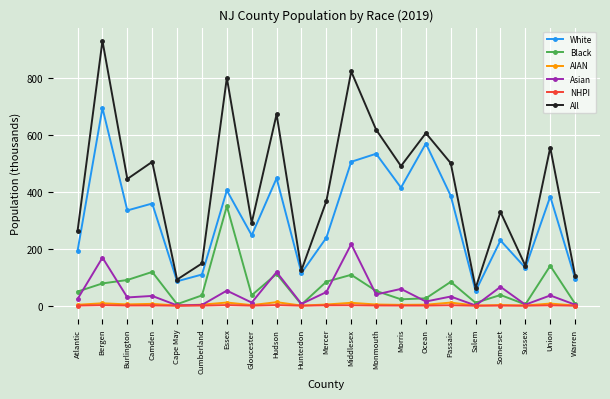

What is the greatest value displayed?

932.3